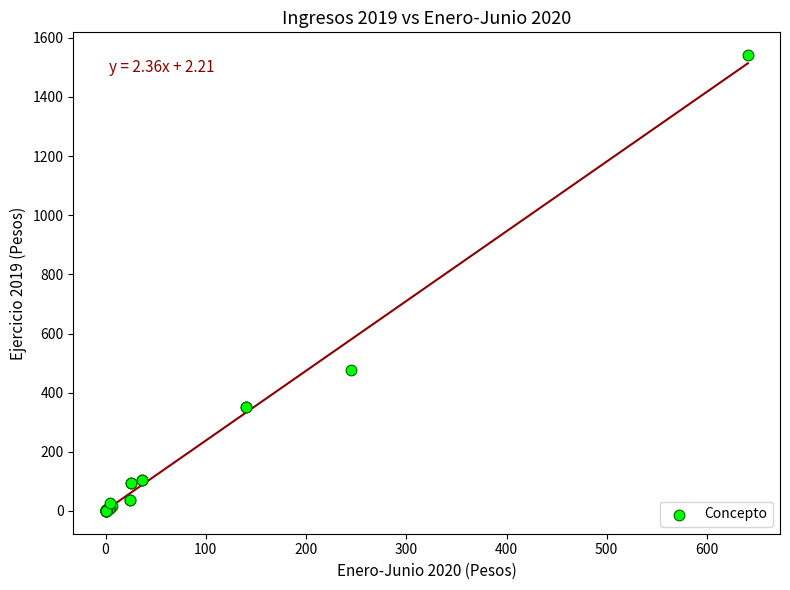

What Y value in the scatter plot is closest to 770?

477.1